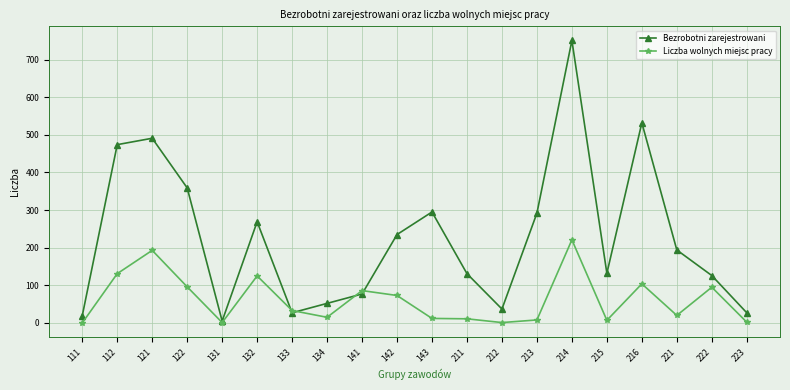

What is the value of the Liczba wolnych miejsc pracy point at the 5th from the left?

1